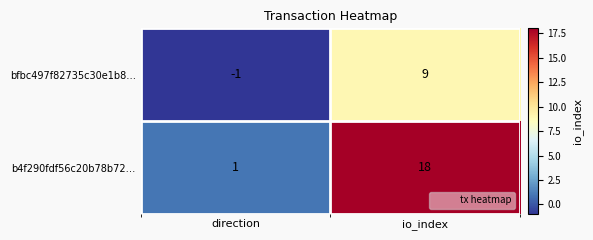

At which category does the chart reach its minimum across all series?

direction